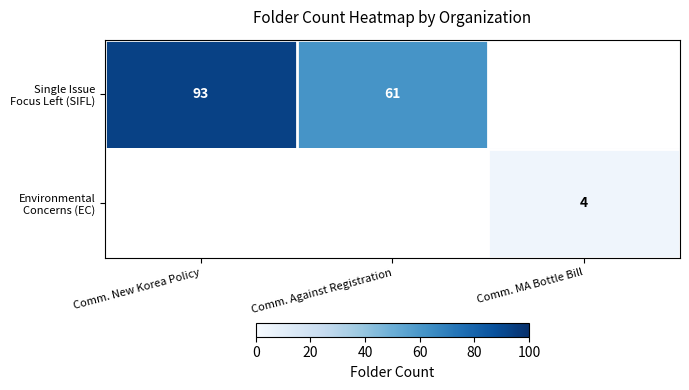

At how many categories does at least one series exceed 56?

2